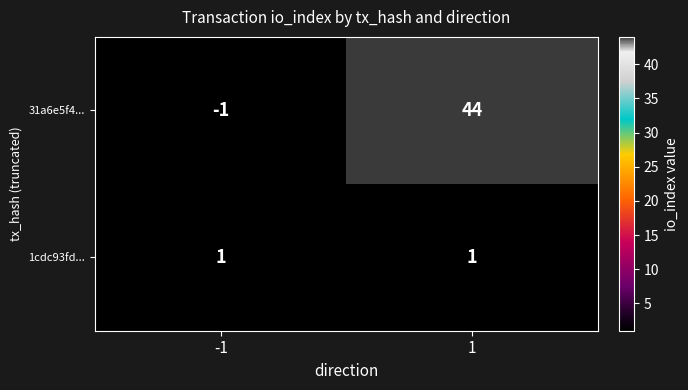

Count the number of categories in the chart.

2